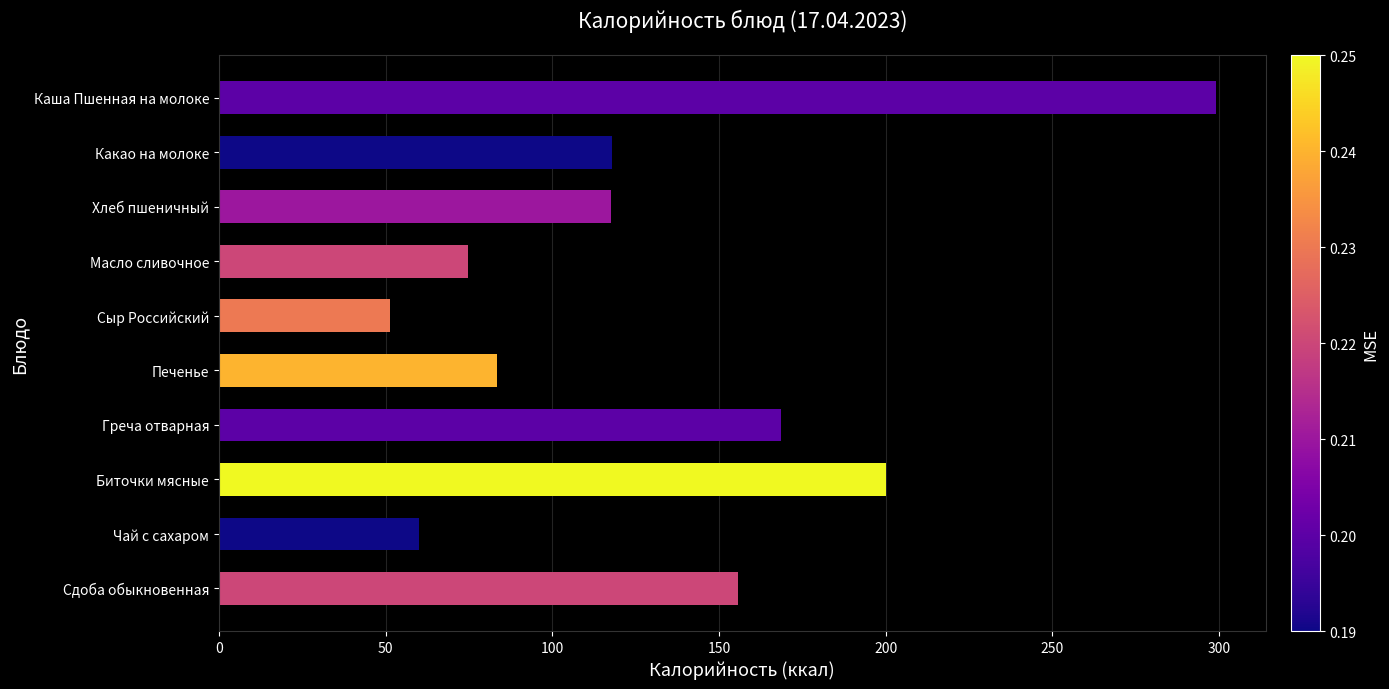

How many series are shown in this chart?

1